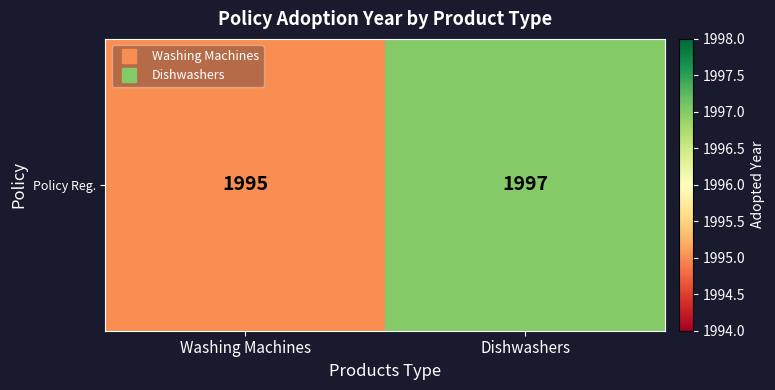

Rank the categories by value from lowest to highest.

Washing Machines, Dishwashers